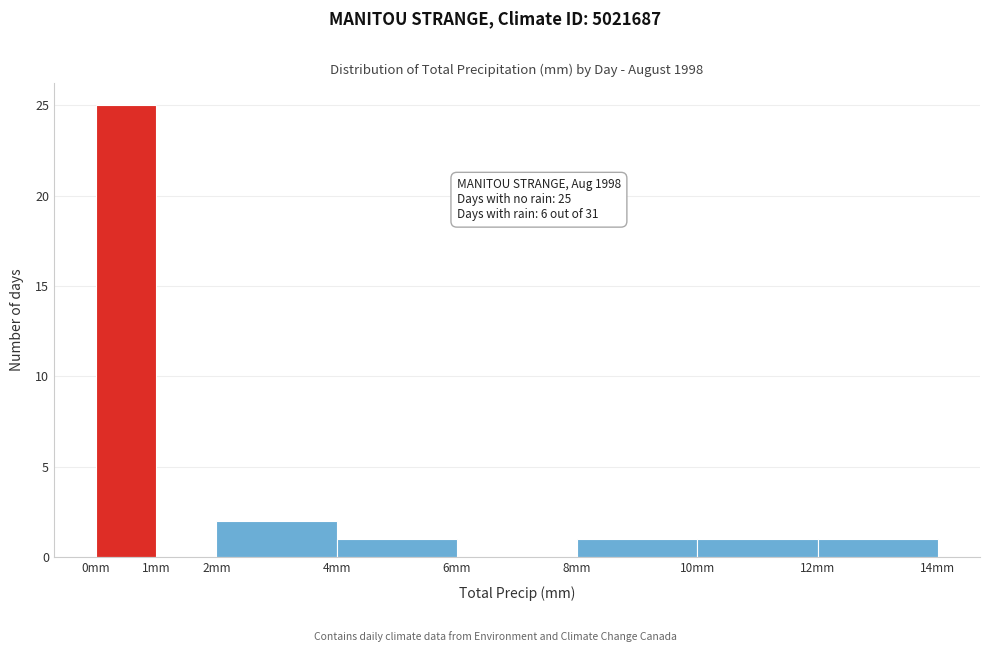

Which range on the x-axis has the tallest bar?

0 to 1